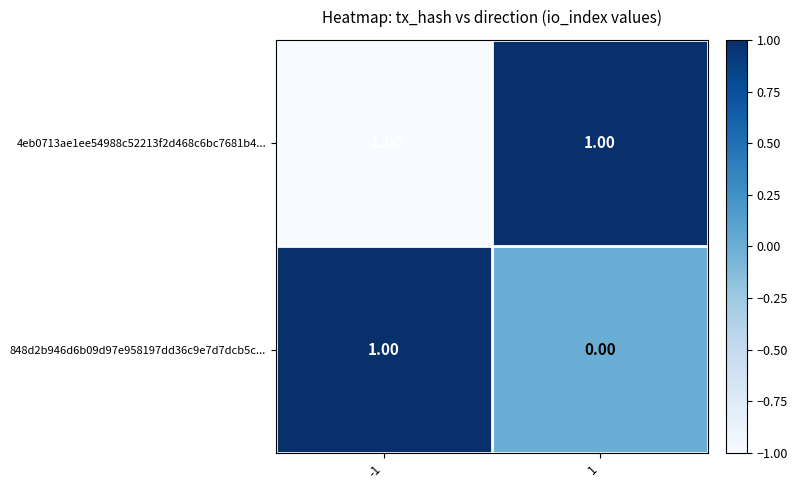

At 1, list the series in order from smallest to largest.

848d2b946d6b09d97e958197dd36c9e7d7dcb5c..., 4eb0713ae1ee54988c52213f2d468c6bc7681b4...